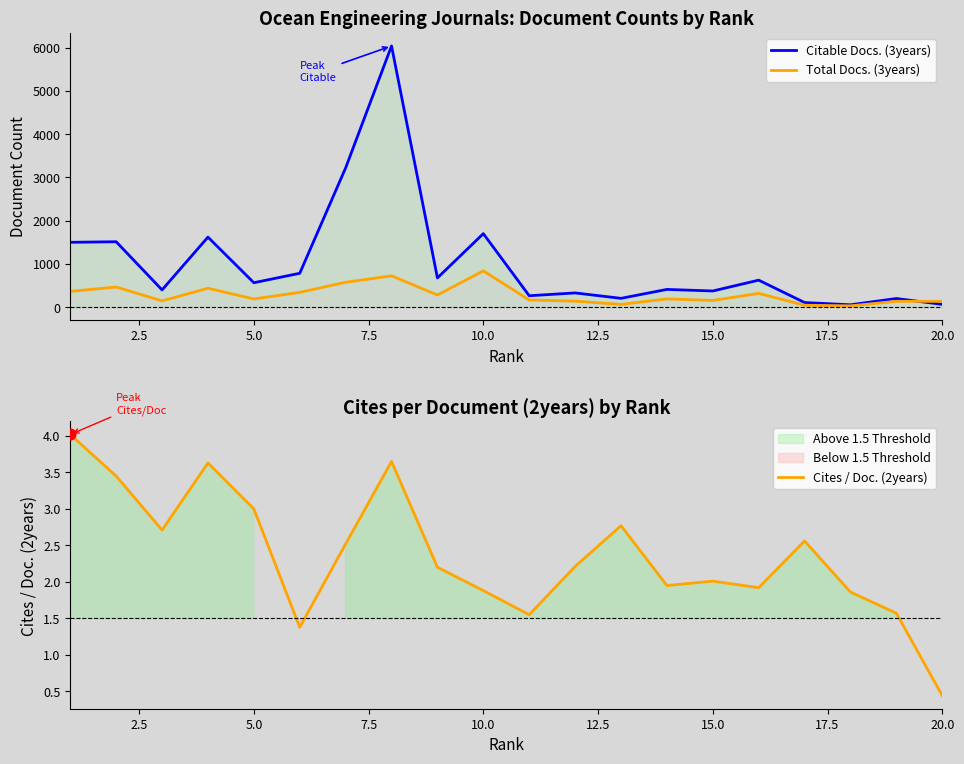

Which series has the largest Y range (max minus min)?

Citable Docs. (3years)